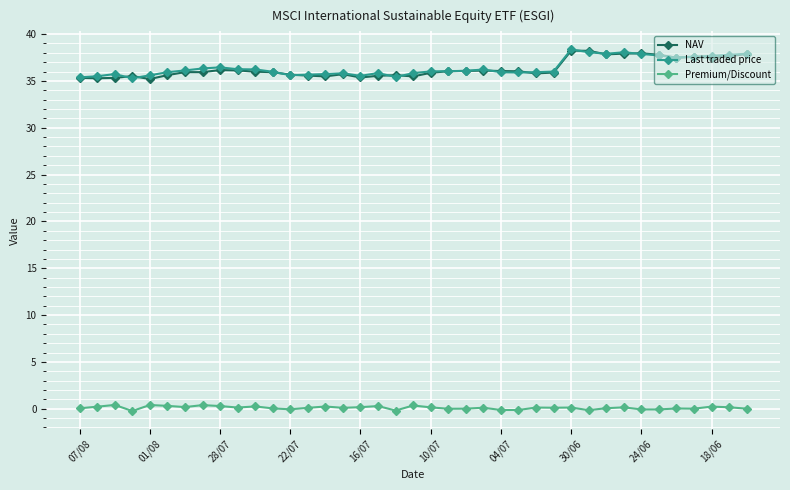

True or false: Last traded price has more than 0 interior local peaks.

True